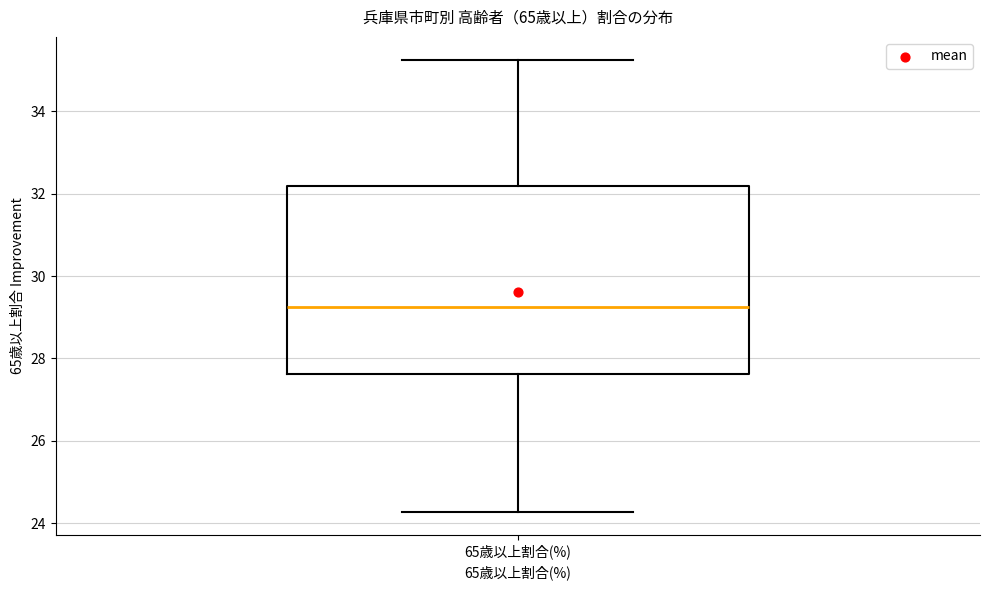

Read this box plot against the y-axis: the position of the median line, the range covered by the box, and the ends of both whiskers. The values are not printed on the chart, so give them approximately, as read against the axis.

median 29.2, box 27.6 to 32.2, whiskers 24.2 to 35.2